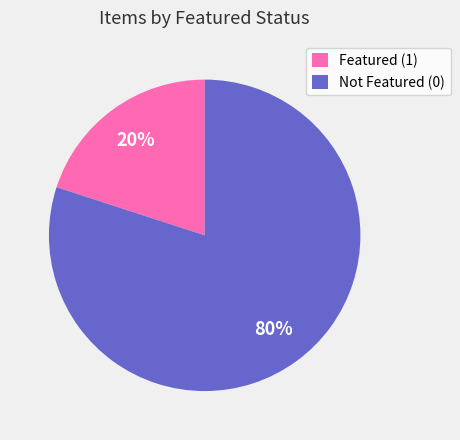

What is the largest slice in the pie chart?

Not Featured (0)